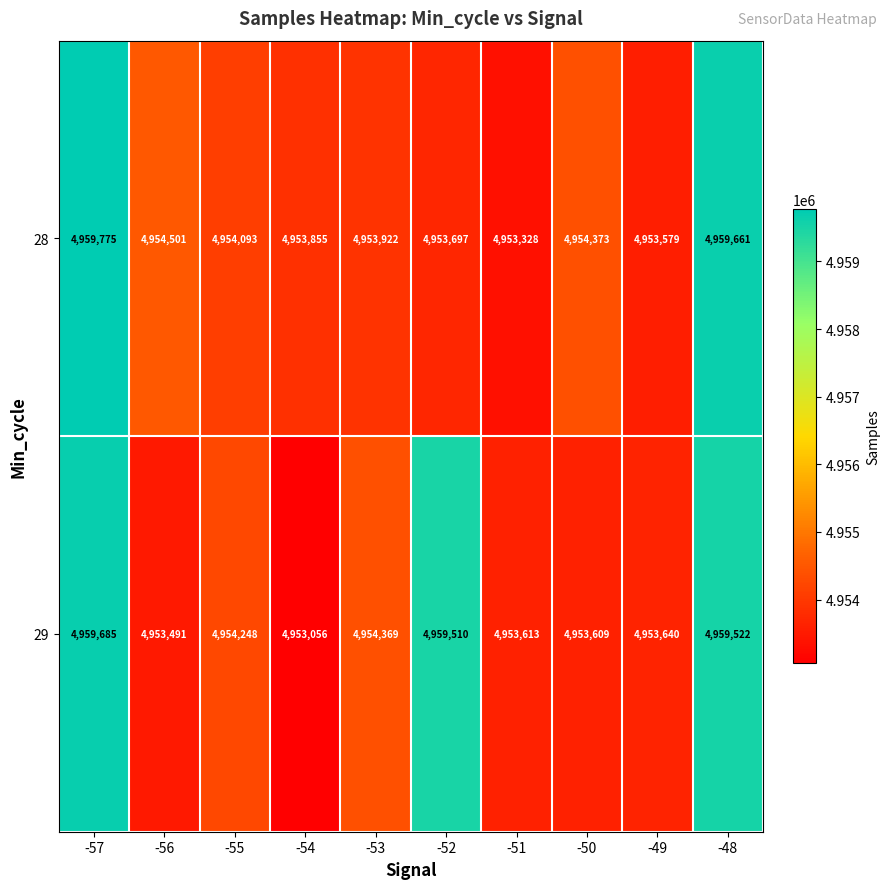

At which category is the sum across all series the highest?

-57